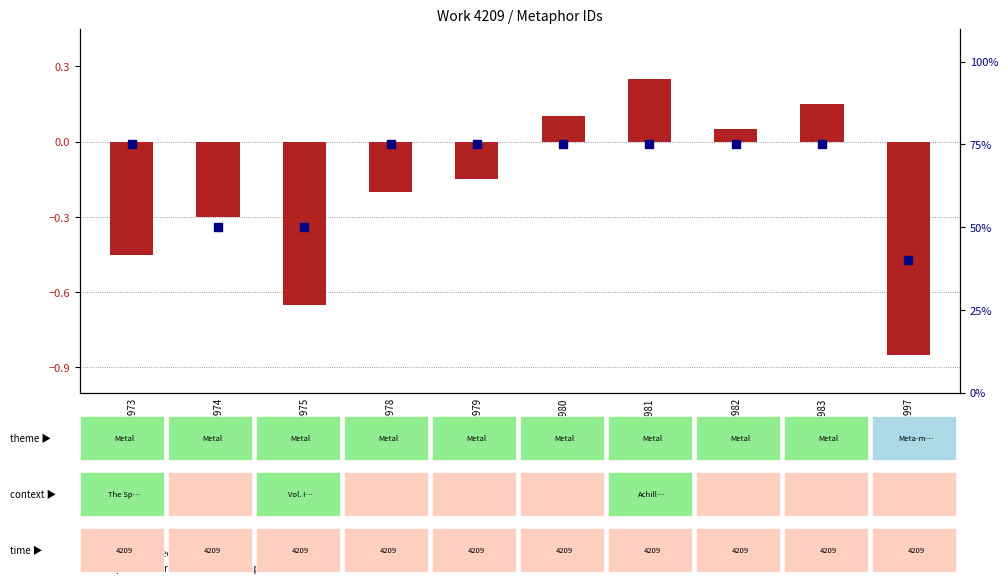

Which series has the largest total across all categories?

percentile rank within the sample